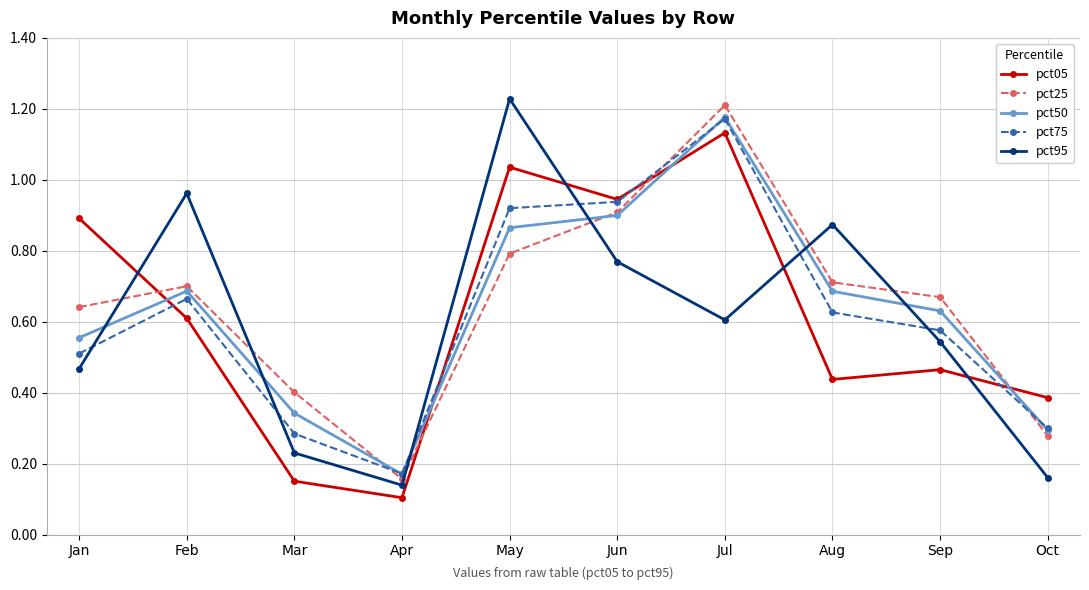

After their last crossing, which series has the higher values: pct95 or pct25?

pct25